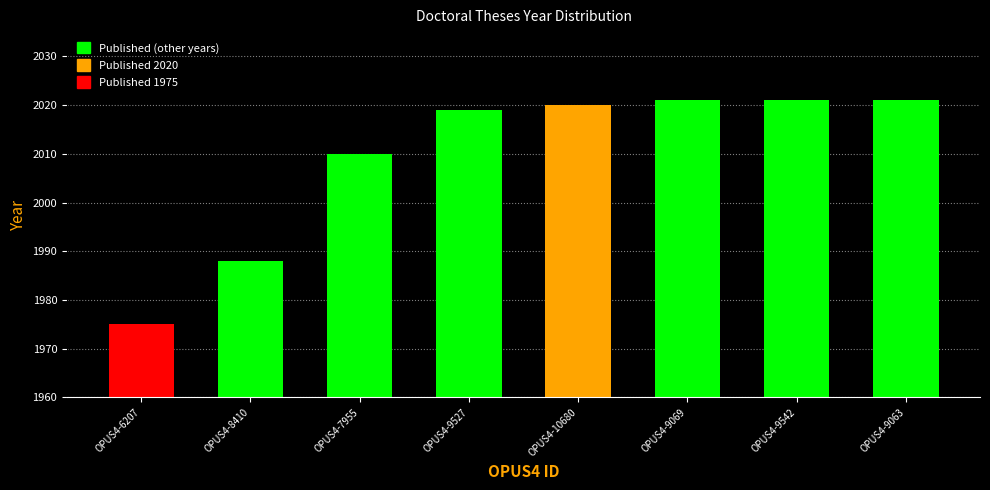

How many bars are there in total?

8